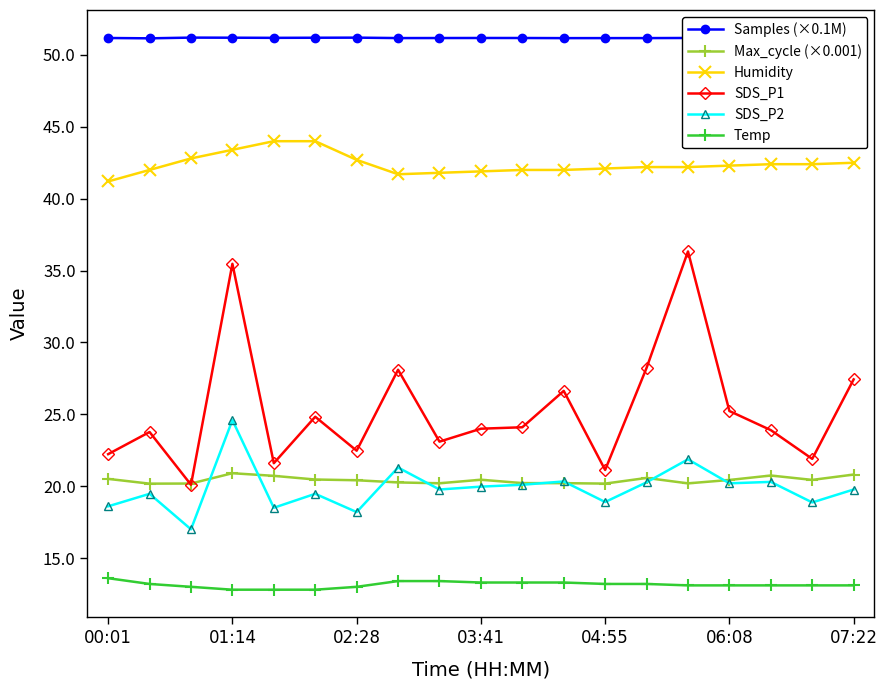

What is the smallest value displayed?

12.8